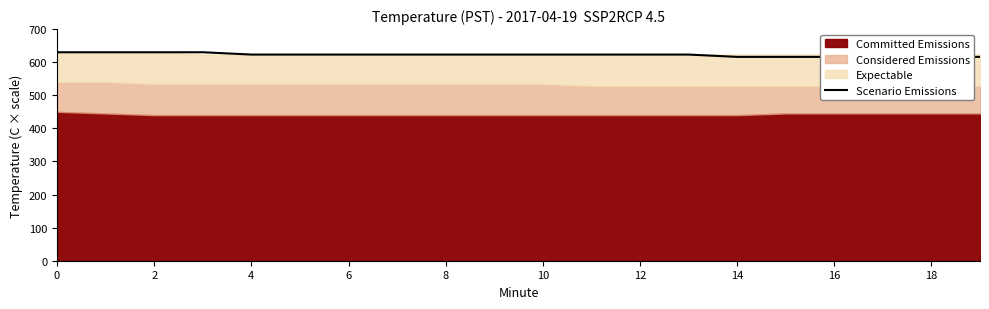

The chart shows a value of 616 at 17. True or false?

True